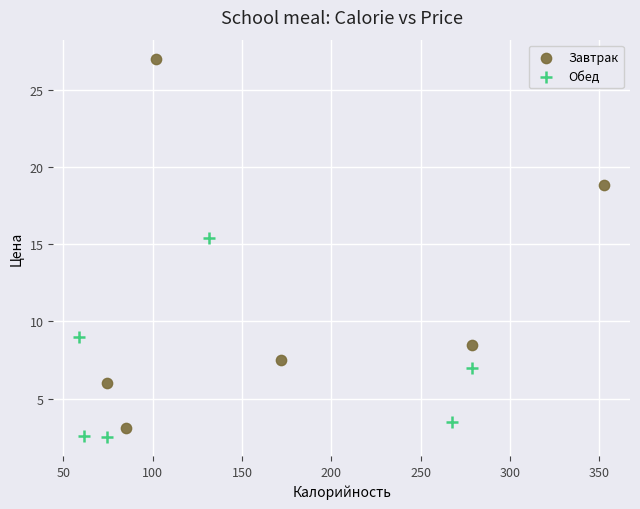

Which series reaches the maximum Y coordinate?

Завтрак